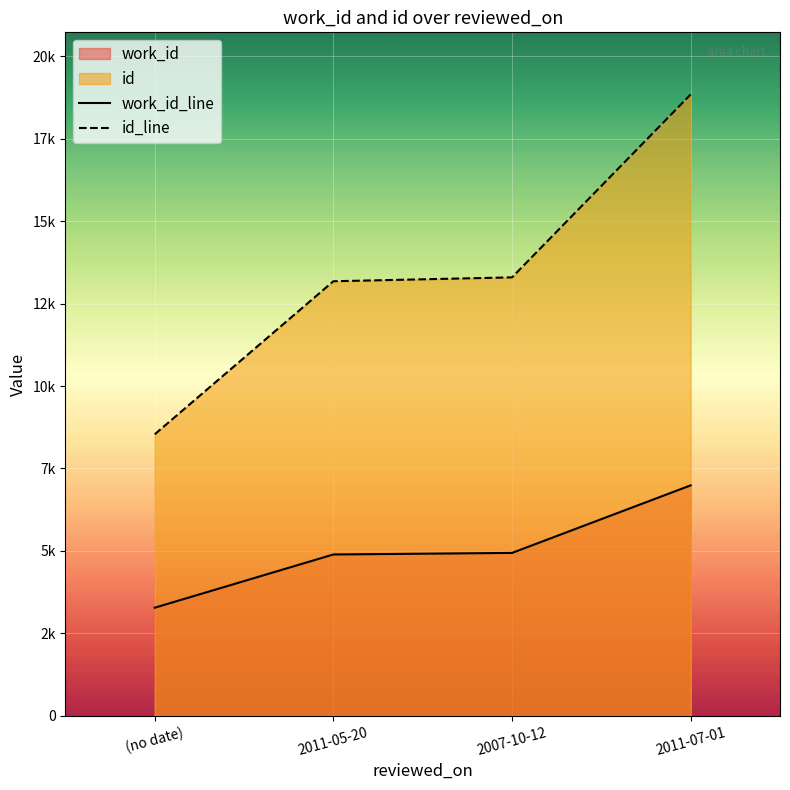

Where is work_id_line nearest to the value 5132?

2007-10-12